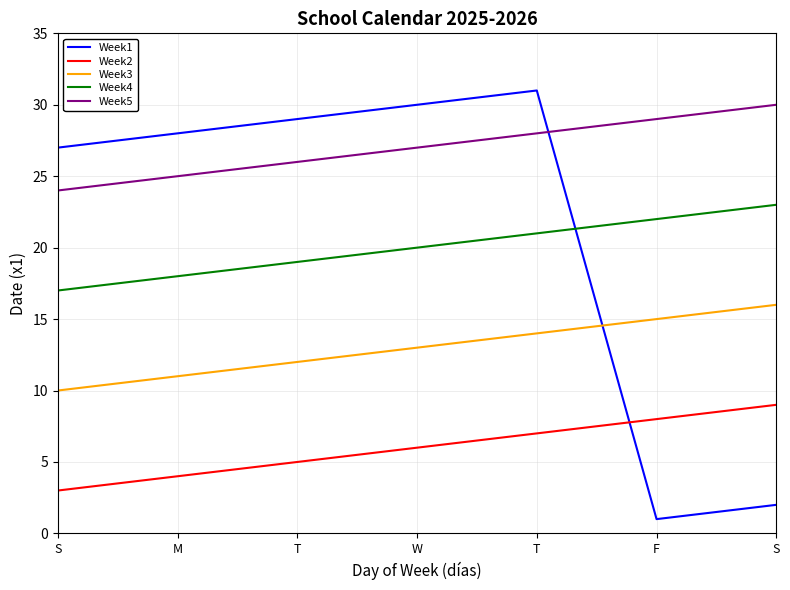

Which has a higher value, S or M?

M